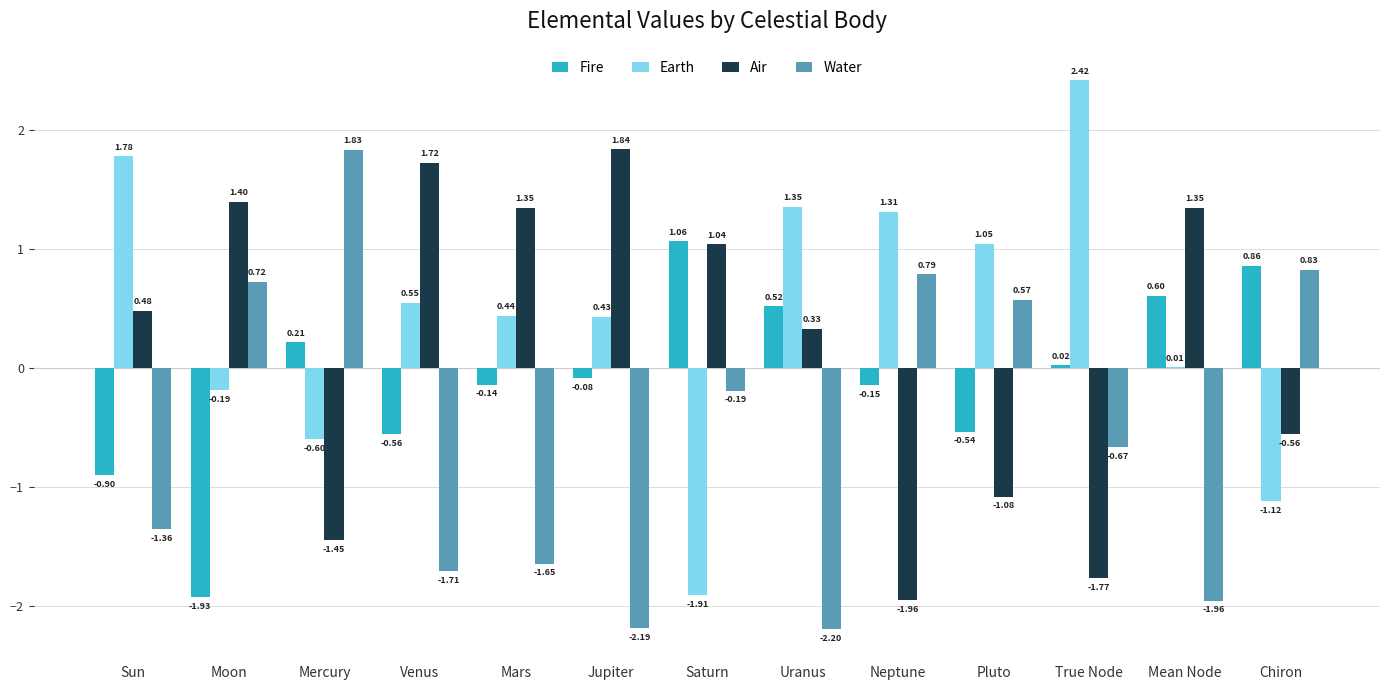

What is the sum of the Earth values at Saturn and Mars?

-1.5